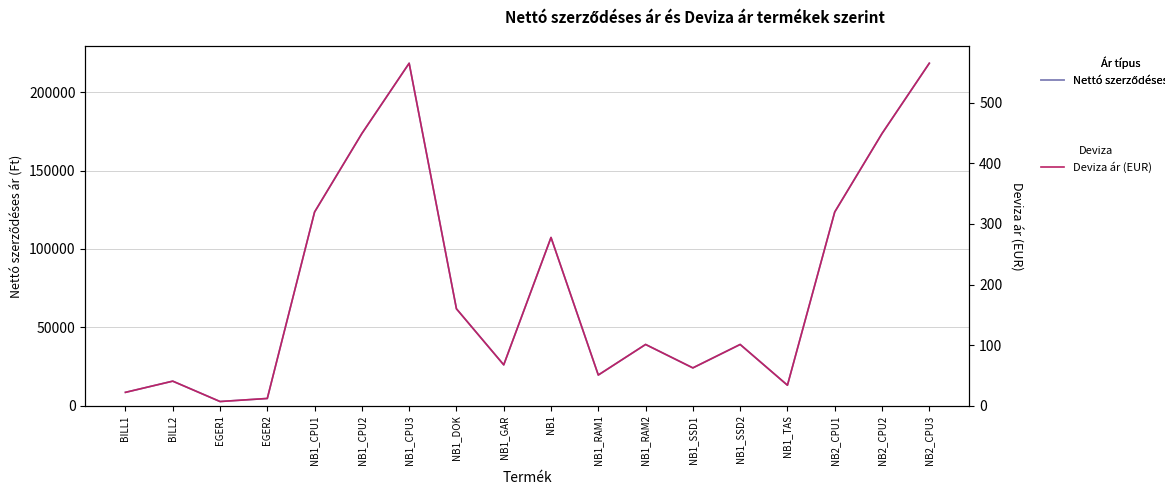

What is the label of the 1st point from the left?

BILL1